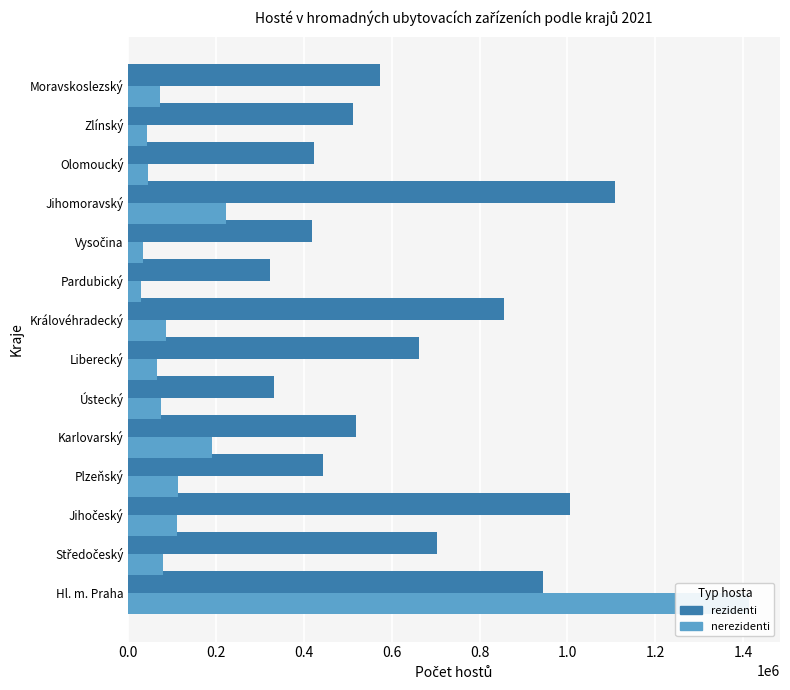

Read the rezidenti value at Královéhradecký.

855661